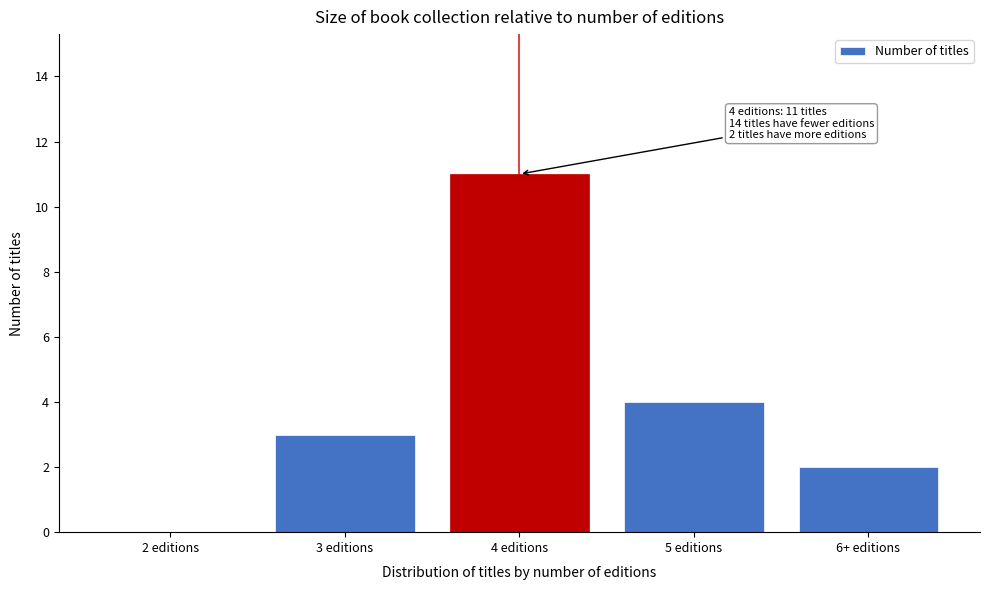

Reading left to right, transcribe all the data shown in this chart.

2 editions=0	3 editions=3	4 editions=11	5 editions=4	6+ editions=2